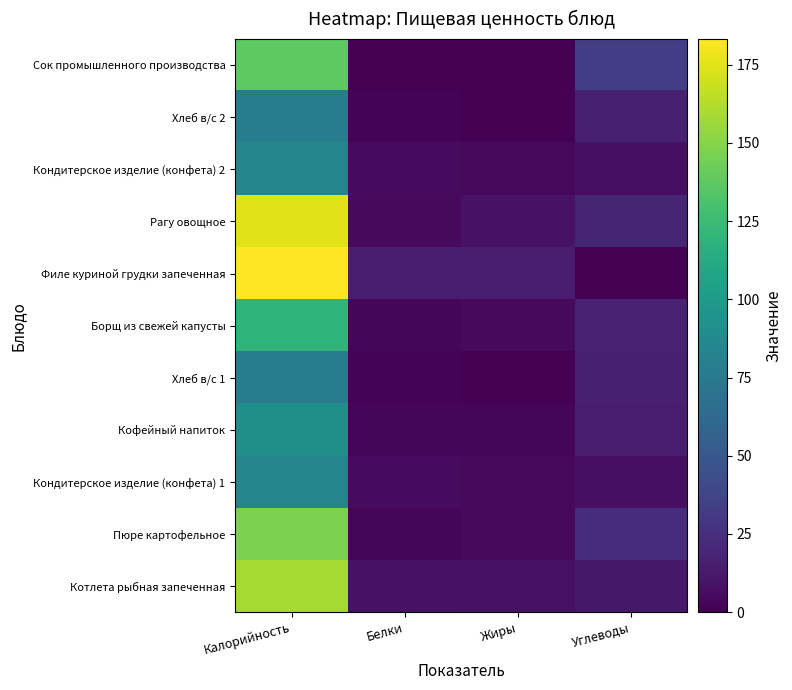

At Калорийность, list the series in order from smallest to largest.

Хлеб в/с 1, Хлеб в/с 2, Кондитерское изделие (конфета) 1, Кондитерское изделие (конфета) 2, Кофейный напиток, Борщ из свежей капусты, Сок промышленного производства, Пюре картофельное, Котлета рыбная запеченная, Рагу овощное, Филе куриной грудки запеченная